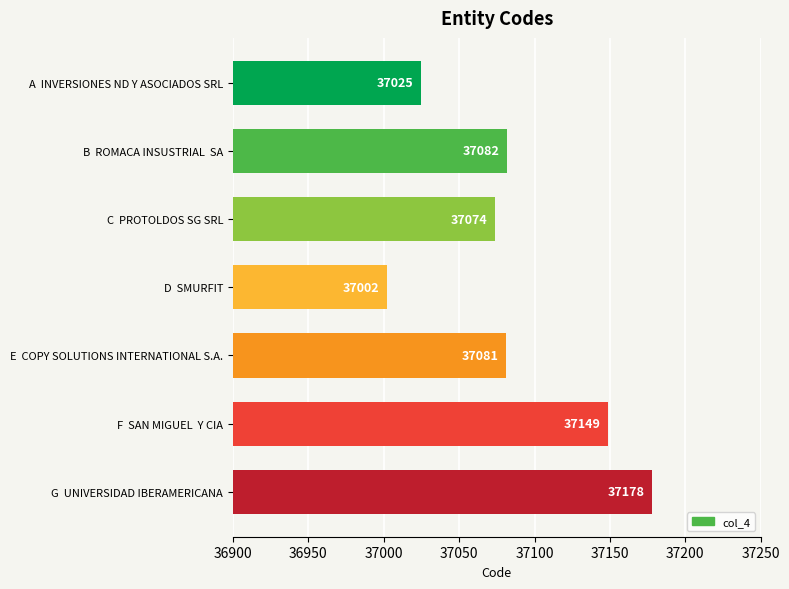

Where is the data nearest to the value 37090?

B  ROMACA INSUSTRIAL  SA